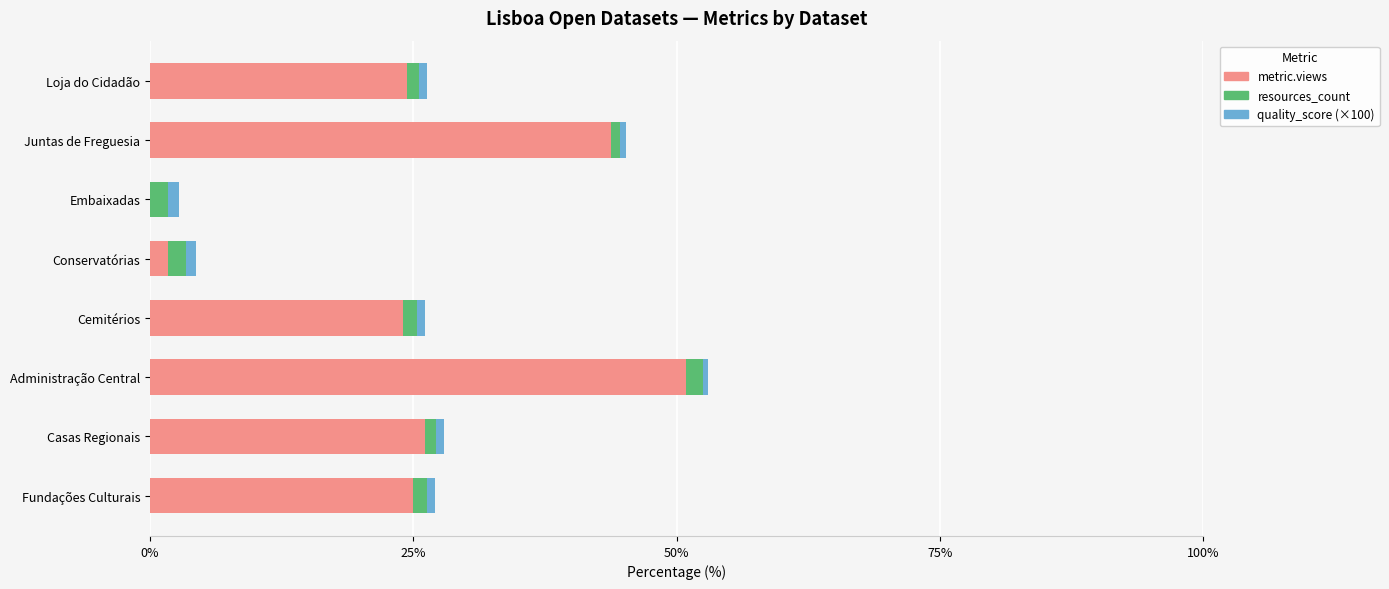

True or false: metric.views has a value of 66.7 at Juntas de Freguesia.

False